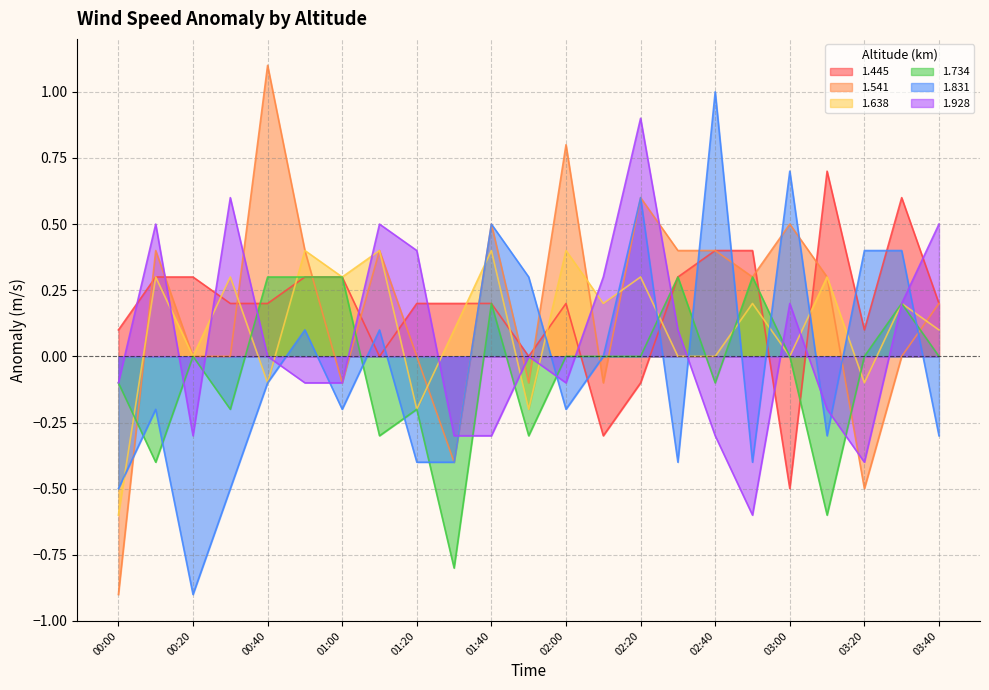

What is the label of the 11th point from the left?

01:40